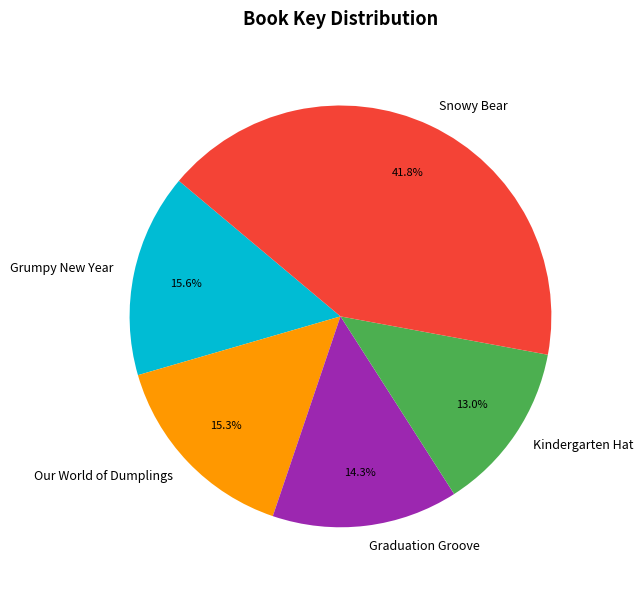

Does Graduation Groove represent more than half of the total?

No